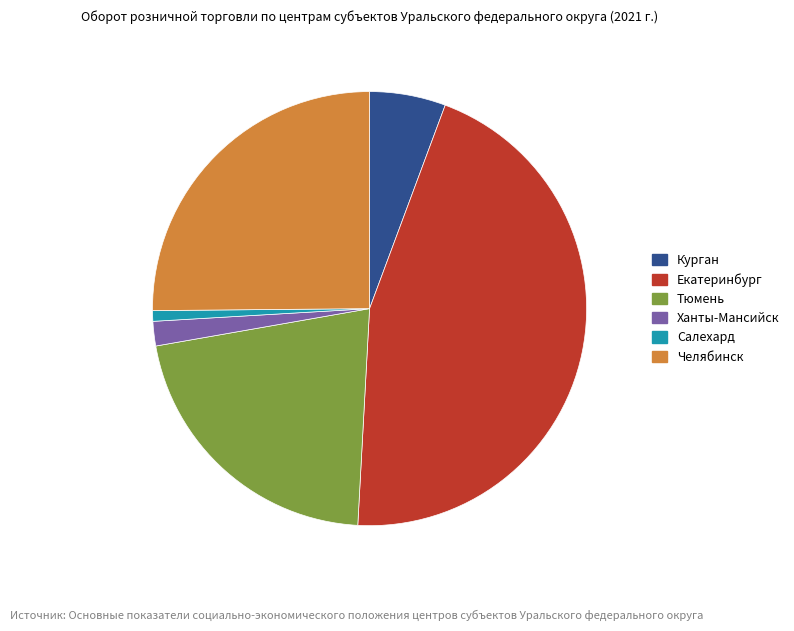

Is there a majority slice in this chart?

No